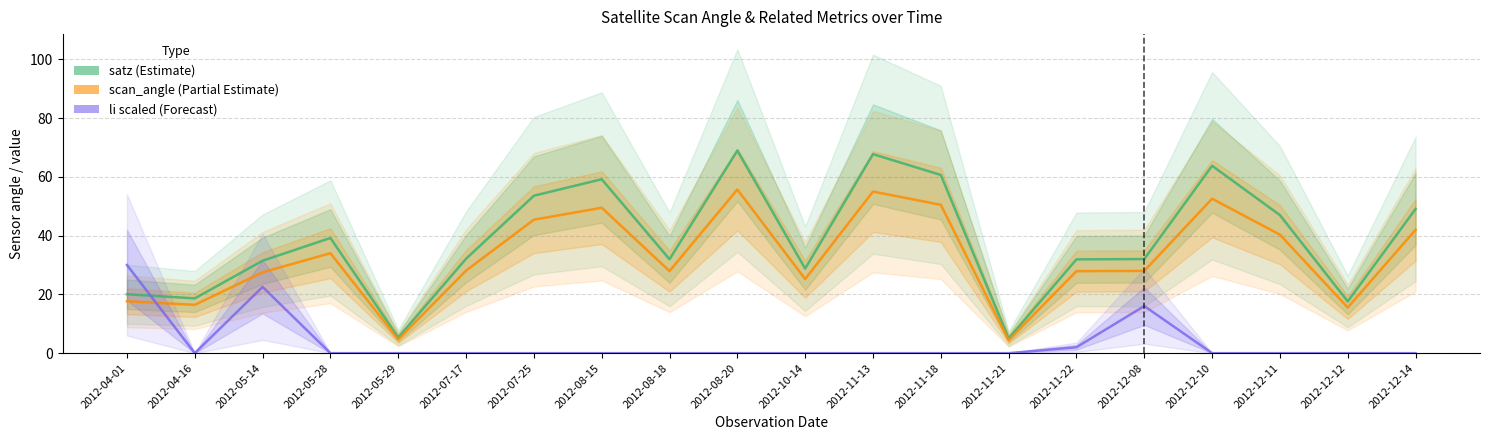

Which category has the lowest value in the satz series?

2012-11-21